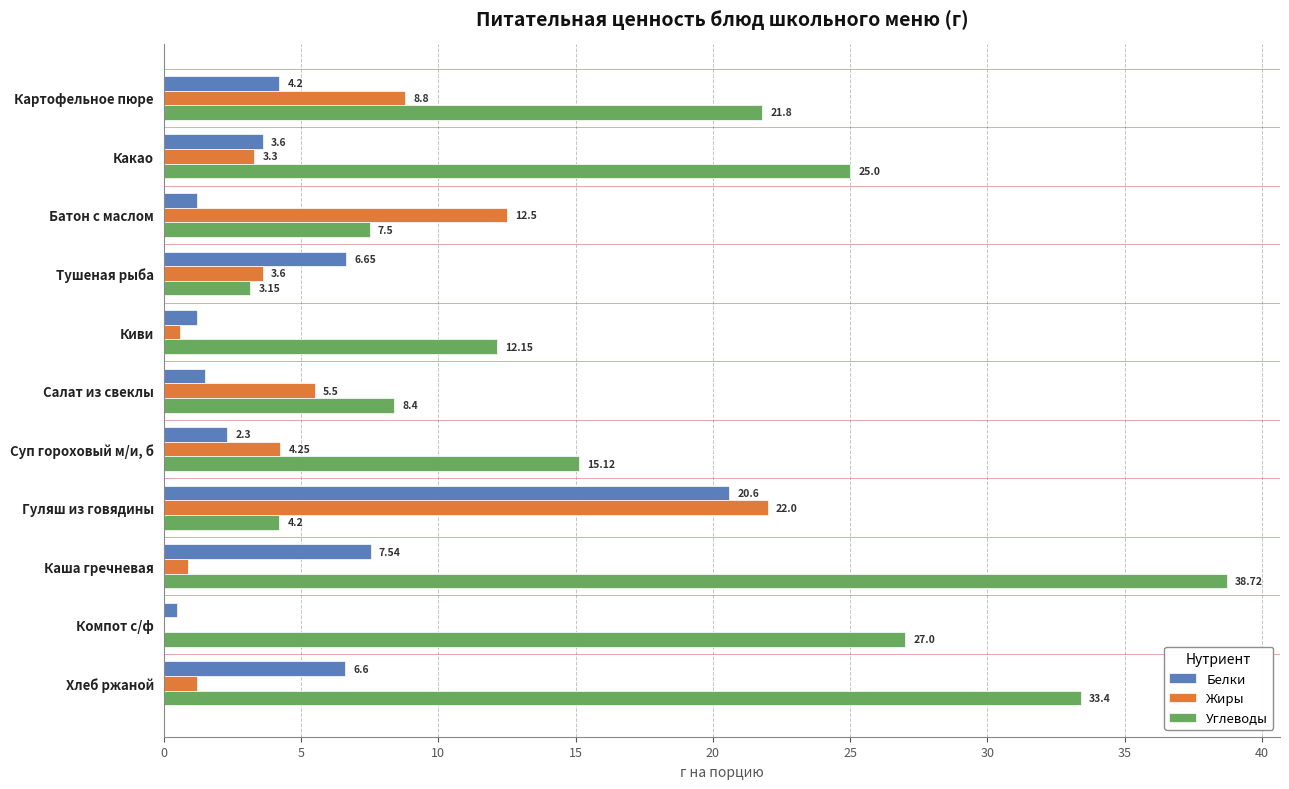

At which label is Белки closest to 10?

Каша гречневая